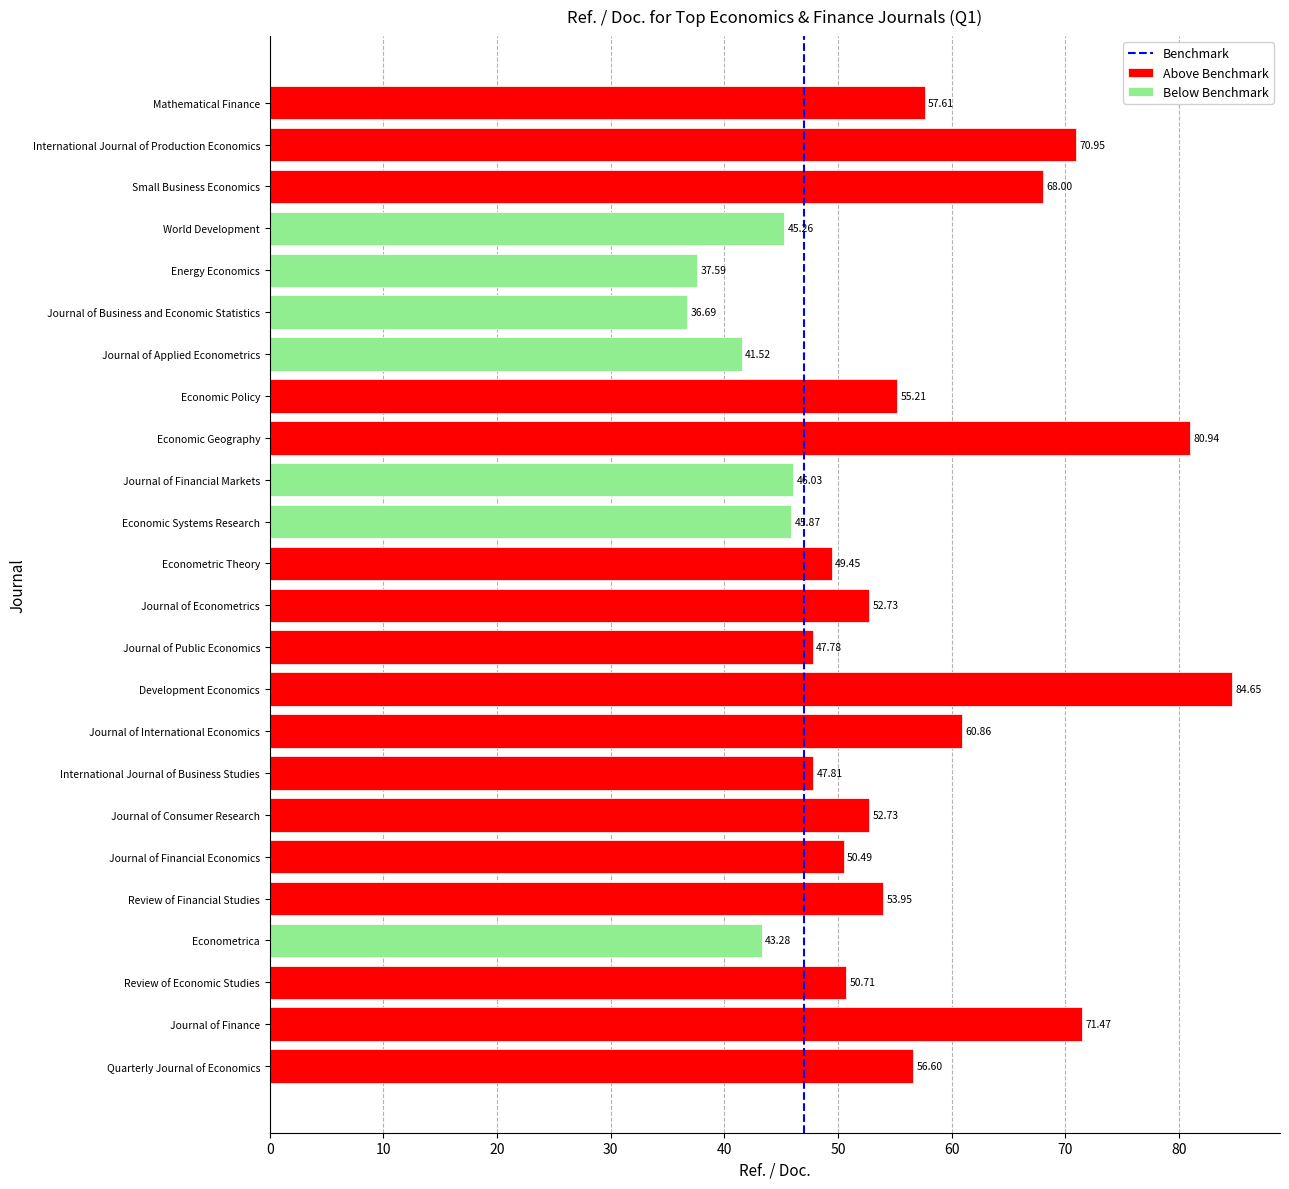

Which has a higher value, 0 or 10?

10